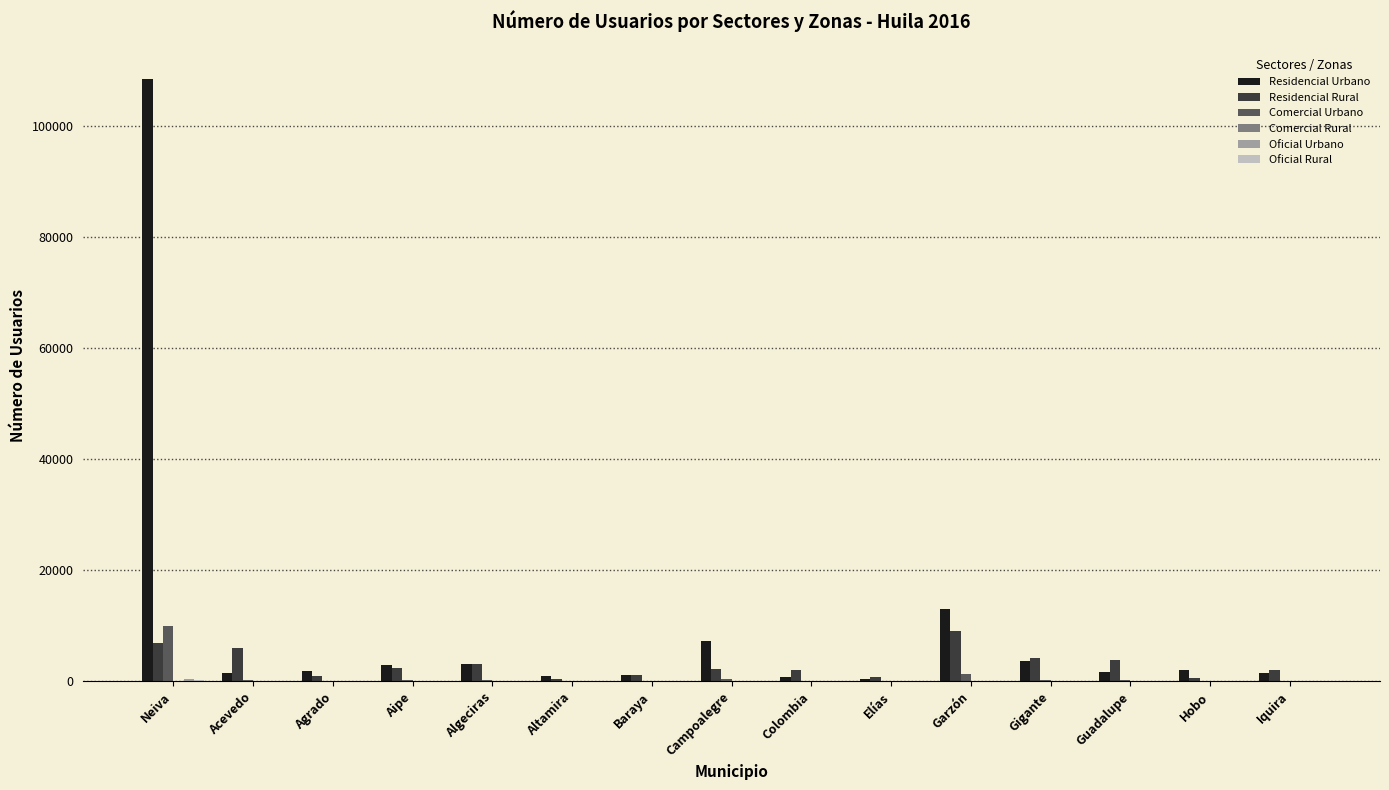

What is the total value across all series at Neiva?

126089